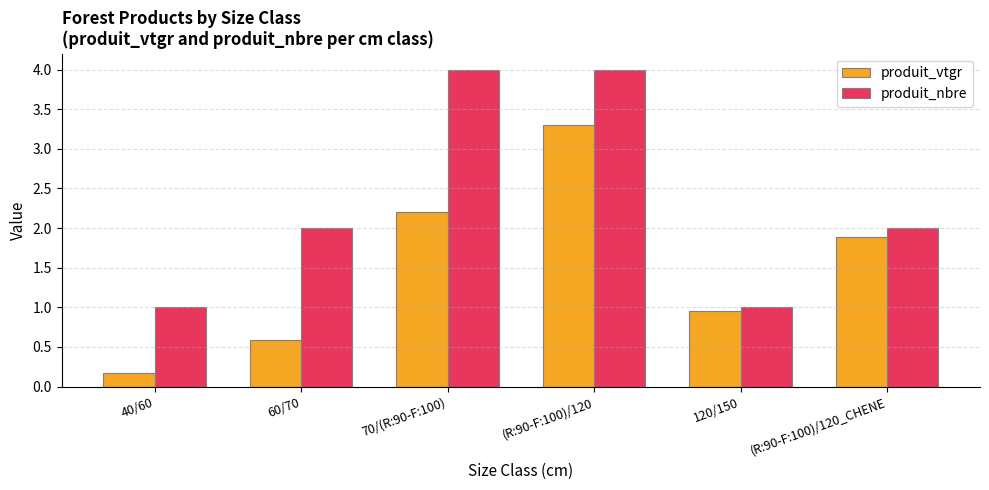

How many produit_nbre values are between 1 and 4?

6